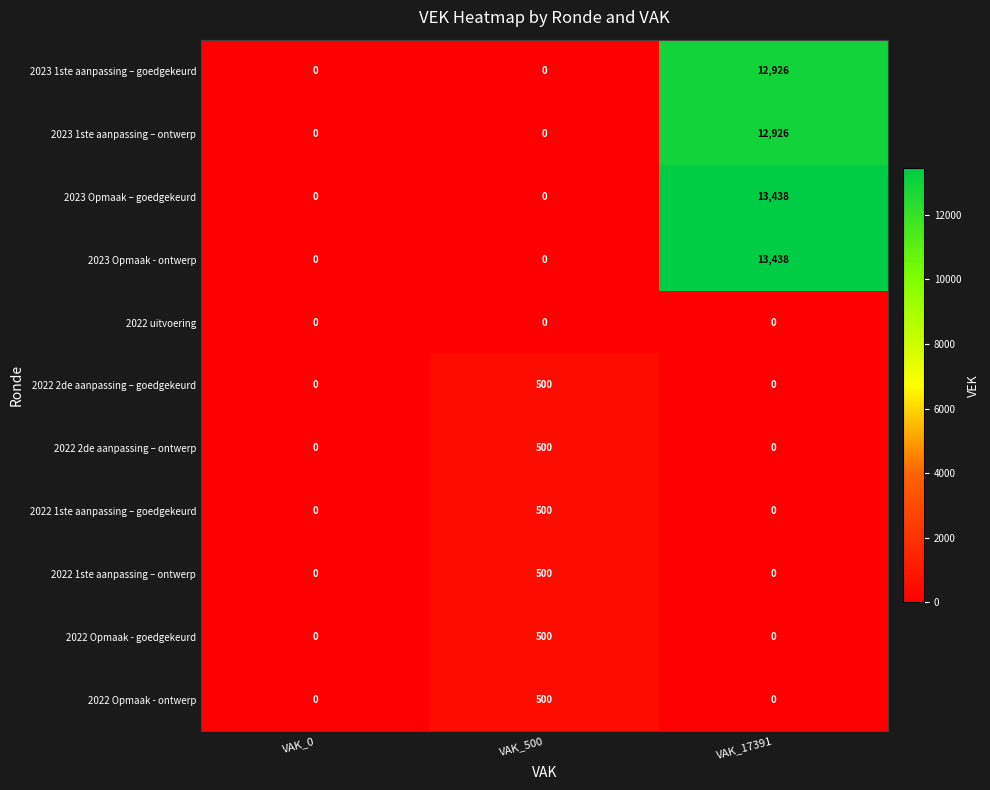

What is the maximum value for 2022 2de aanpassing – goedgekeurd?

500